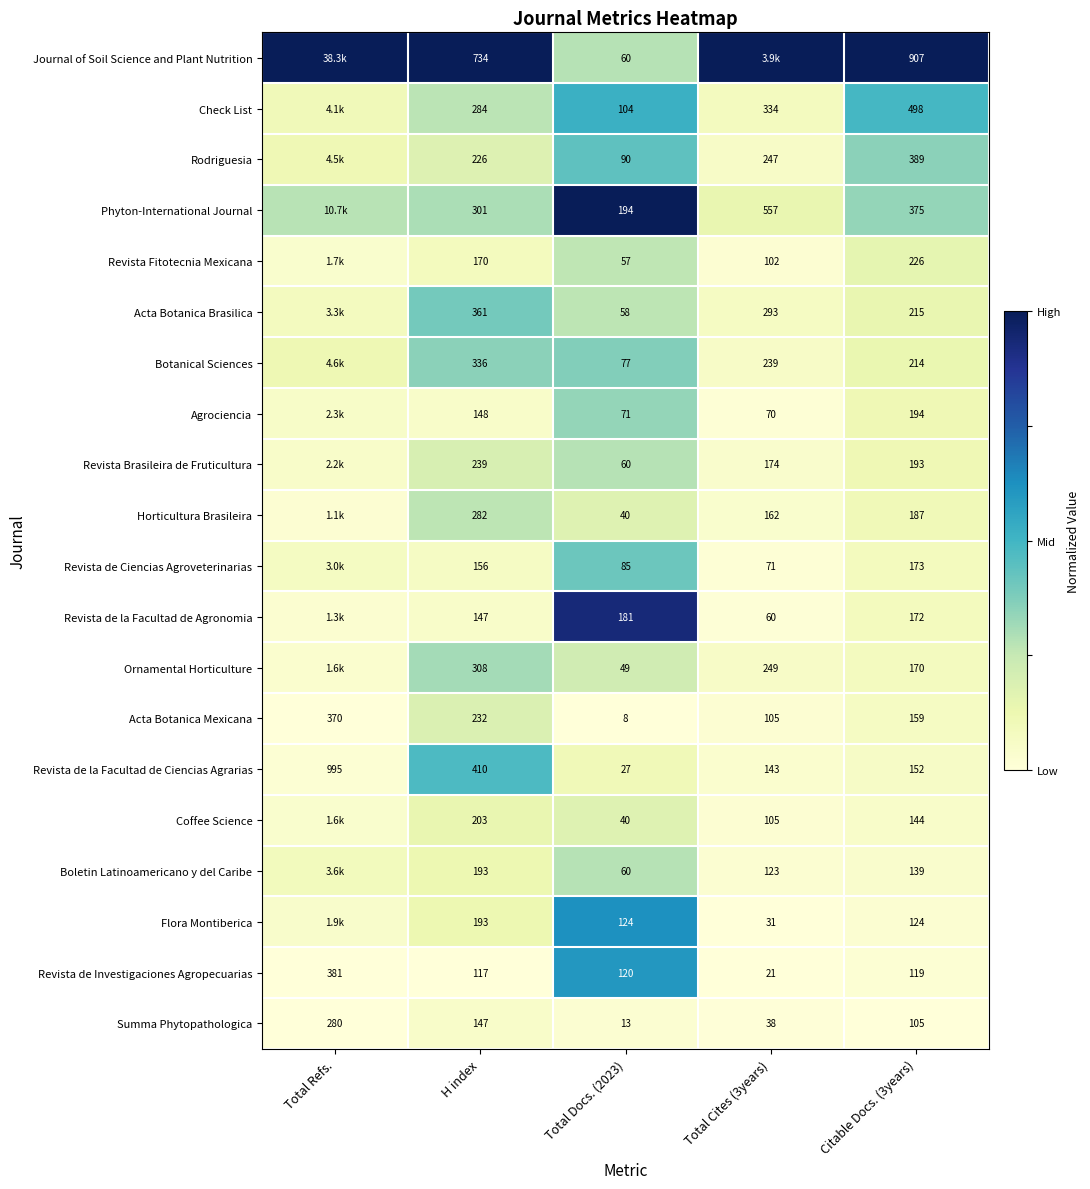

Count the number of data series in this chart.

20